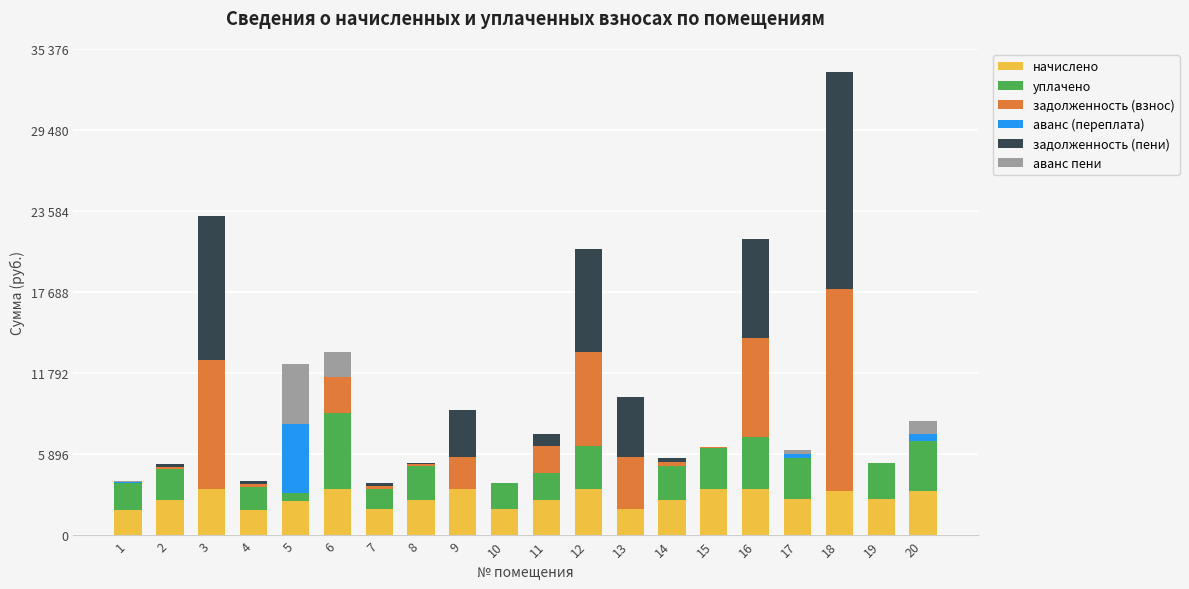

What is the value of the начислено bar at the 3rd from the left?

3415.0